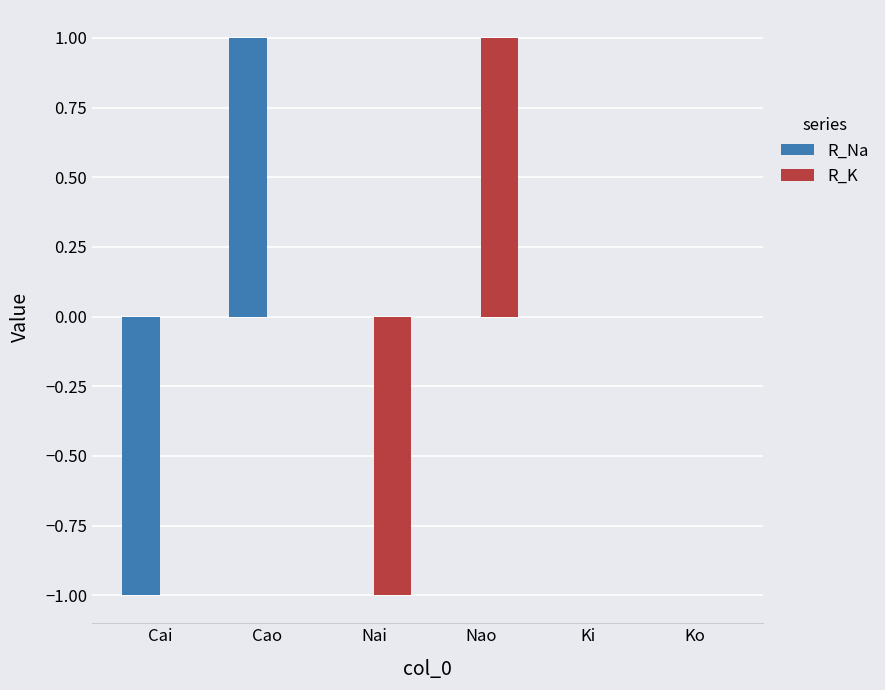

Between Nao and Ki, which series saw the biggest shift?

R_K